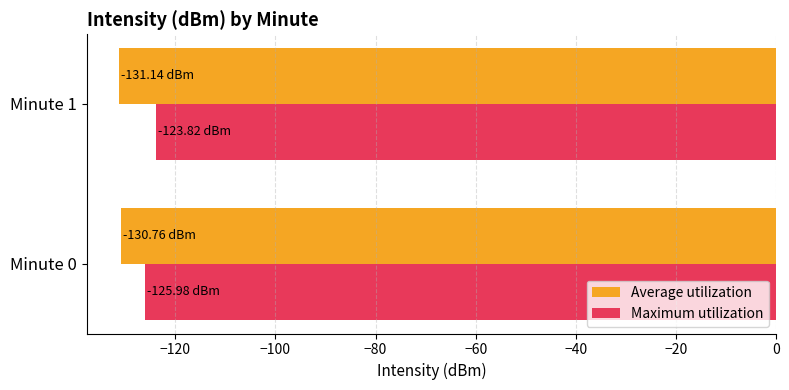

What is the average value of the Average utilization series?

-131.0